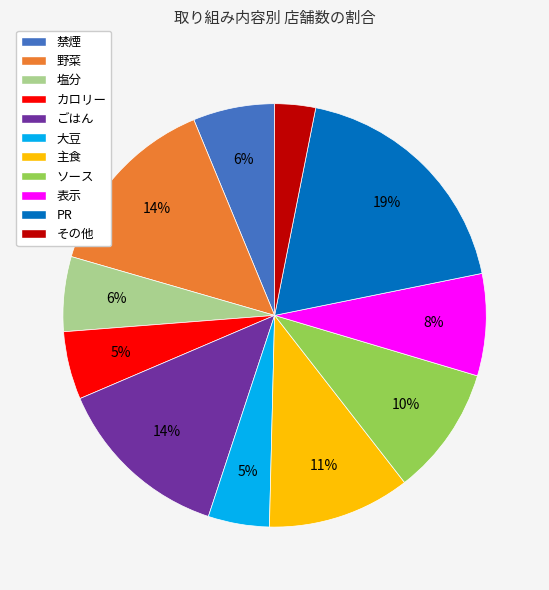

To the nearest percent, what is the difference between the 主食 and ソース slice percentages?

1%